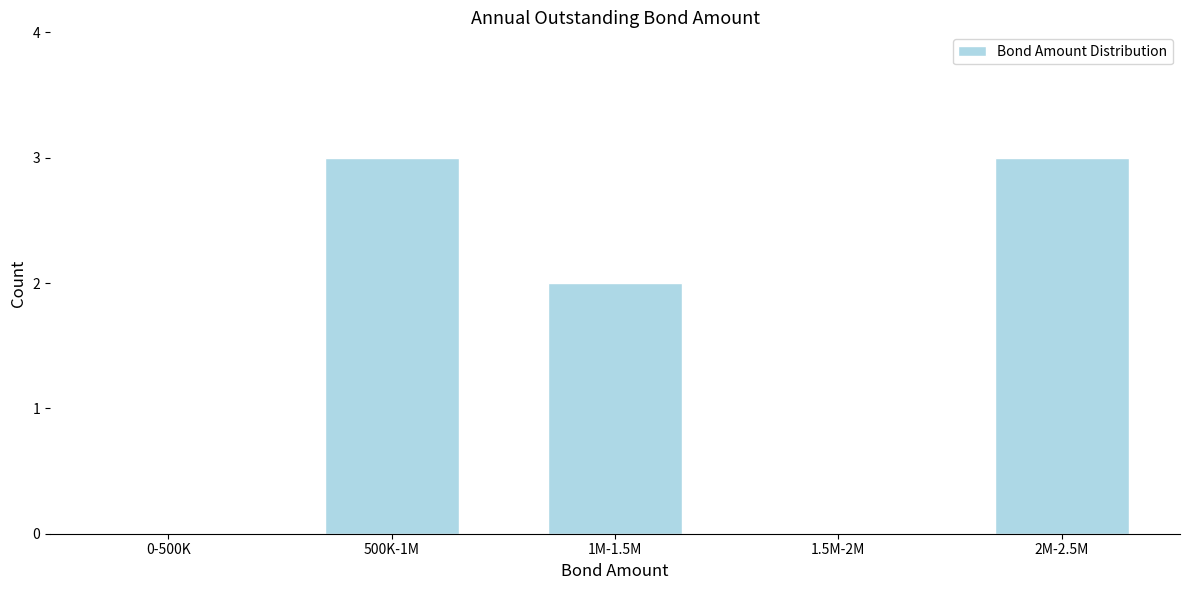

Reading left to right, what are all the values shown in this chart?

0-500K=0	500K-1M=3	1M-1.5M=2	1.5M-2M=0	2M-2.5M=3